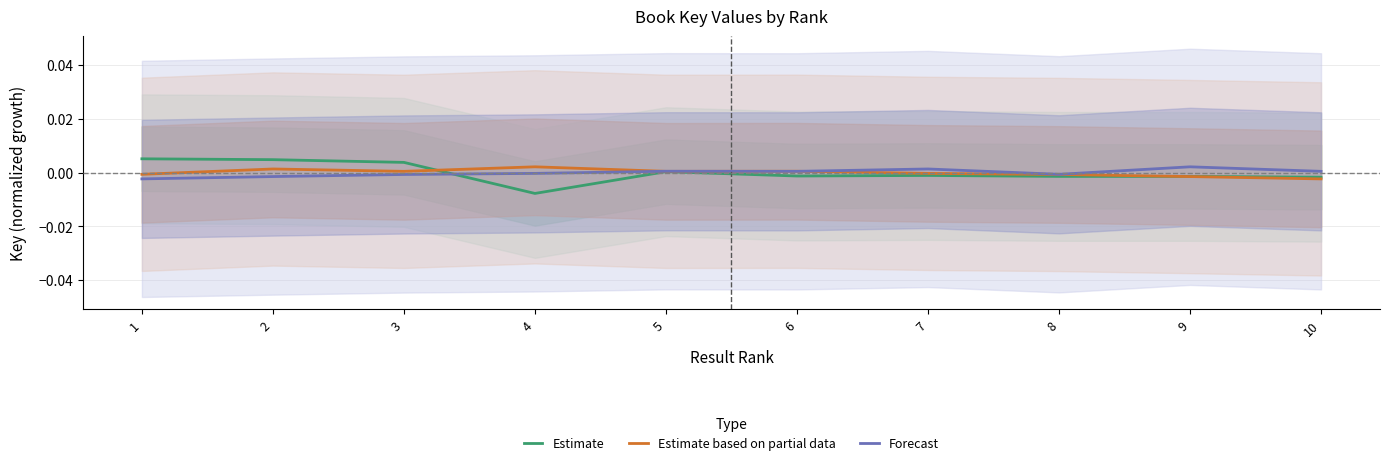

At how many categories does at least one series exceed 0?

9